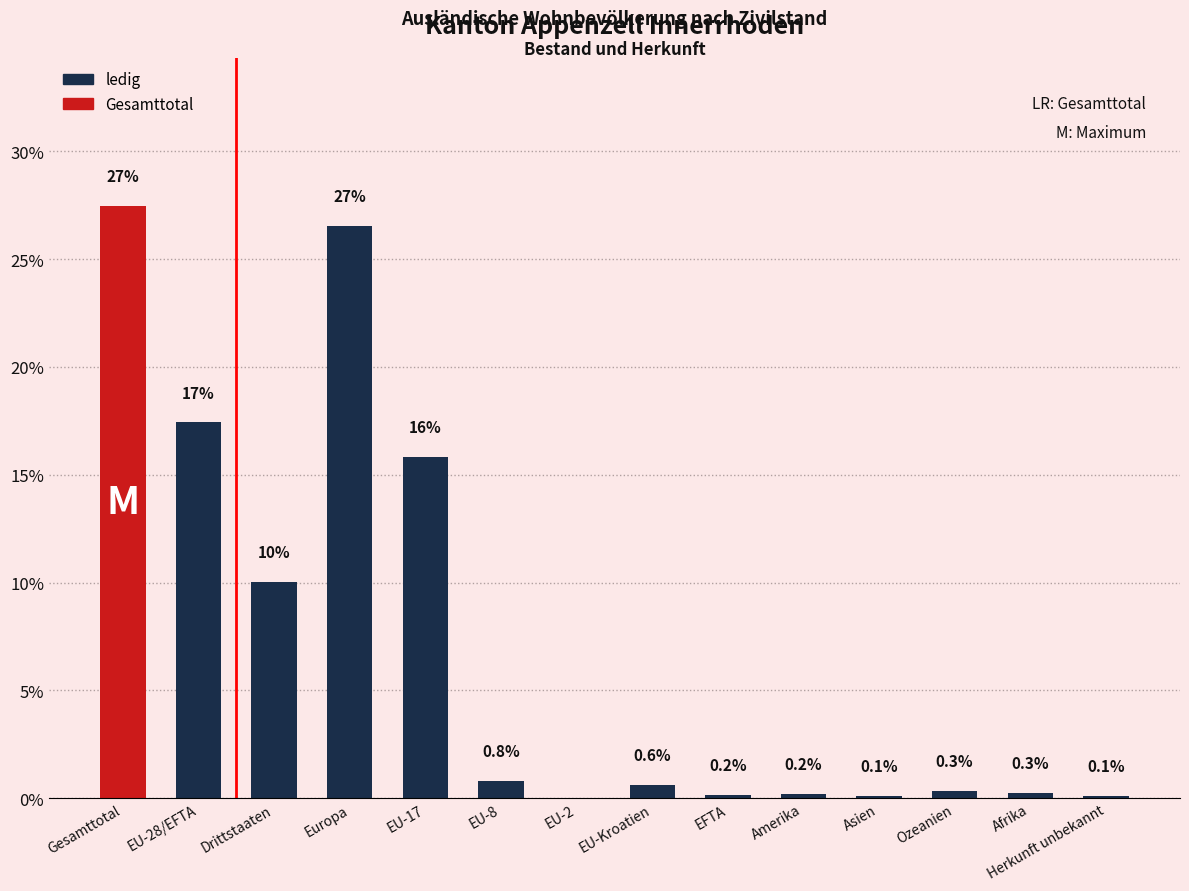

Reading left to right, transcribe all the data shown in this chart.

Gesamttotal=27.5	EU-28/EFTA=17.4	Drittstaaten=10.0	Europa=26.6	EU-17=15.9	EU-8=0.8	EU-2=0.0	EU-Kroatien=0.6	EFTA=0.2	Amerika=0.2	Asien=0.1	Ozeanien=0.3	Afrika=0.3	Herkunft unbekannt=0.1